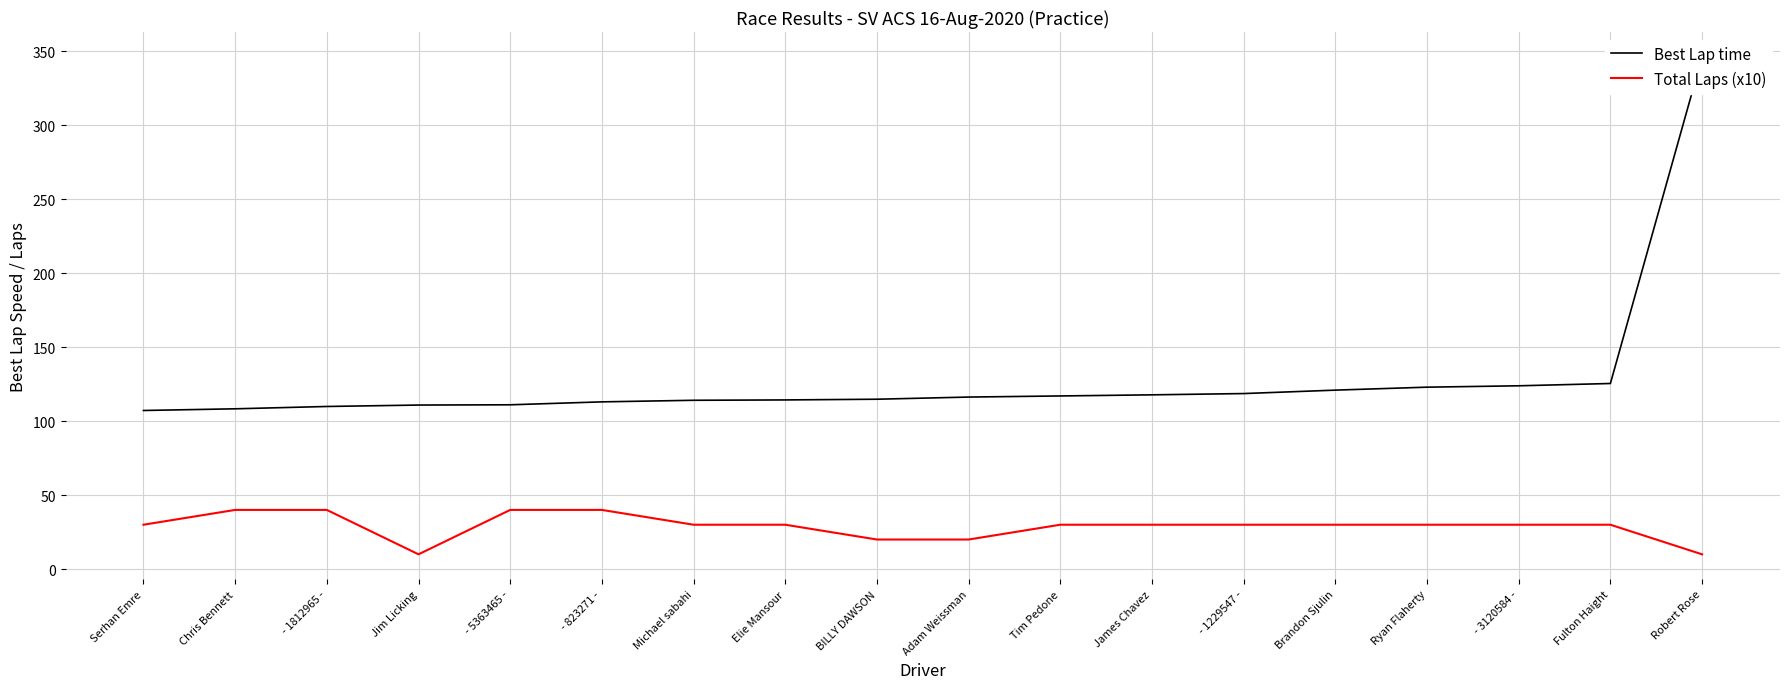

At how many categories does at least one series exceed 244?

1